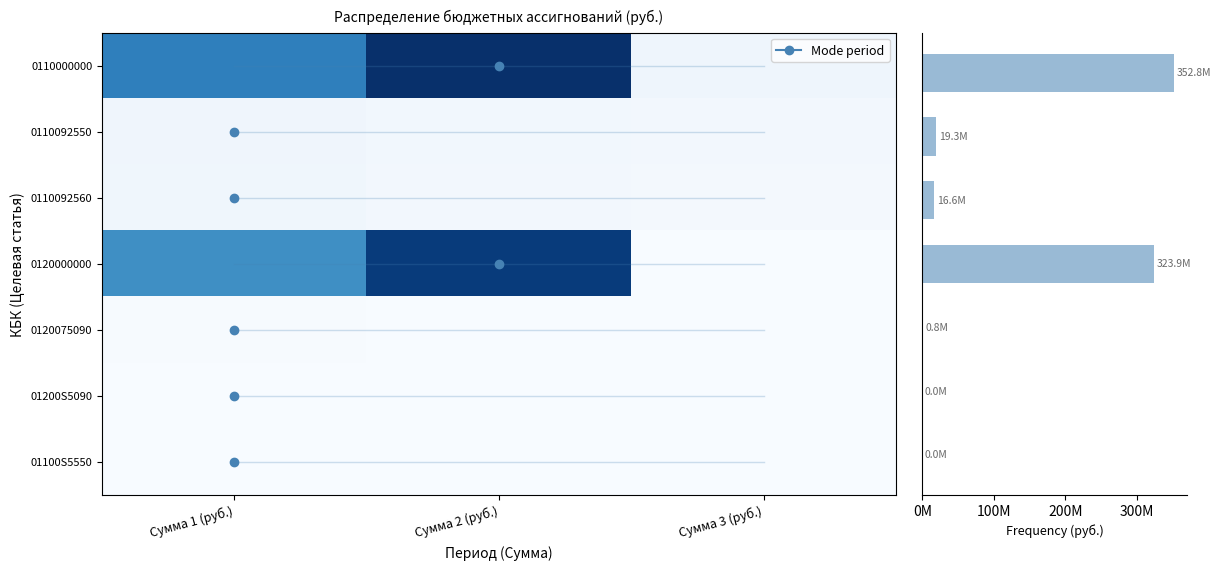

What is the total value across all series at Сумма 2 (руб.)?

409092597.6